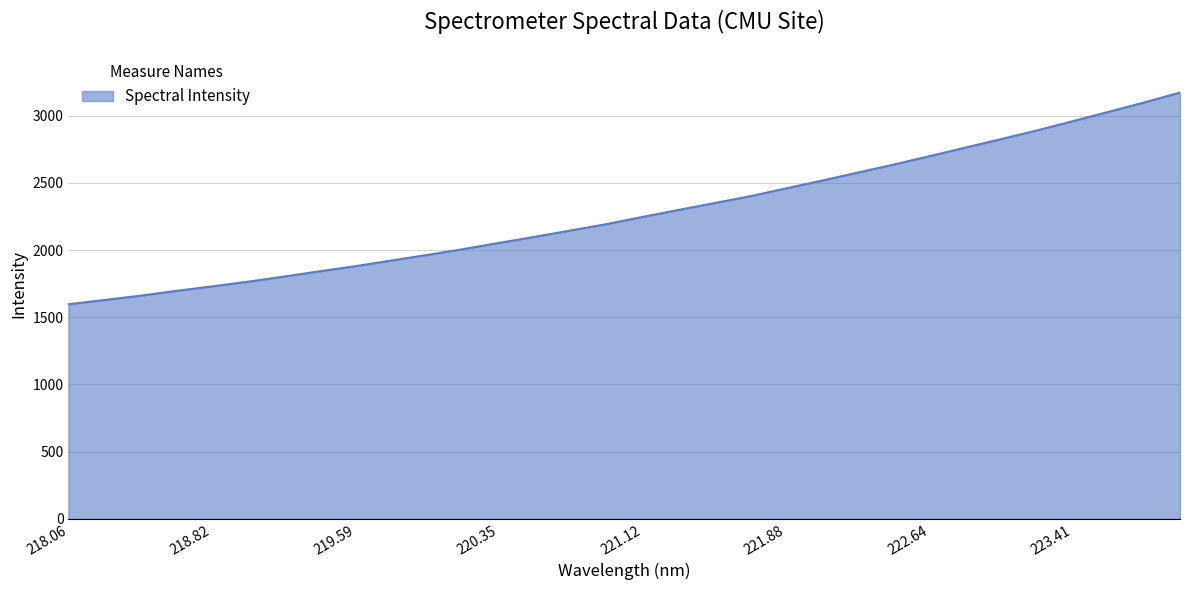

What is the difference between the maximum and minimum values?

1574.7